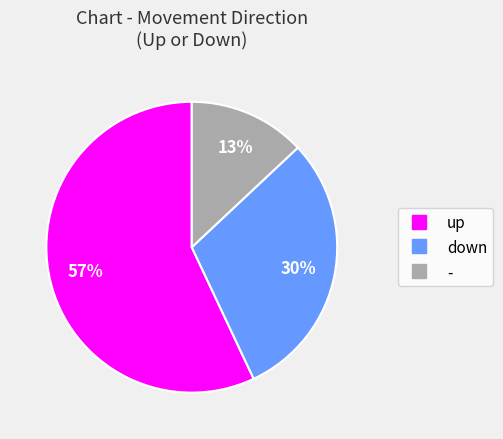

Combined, do - and down account for over 50%?

No